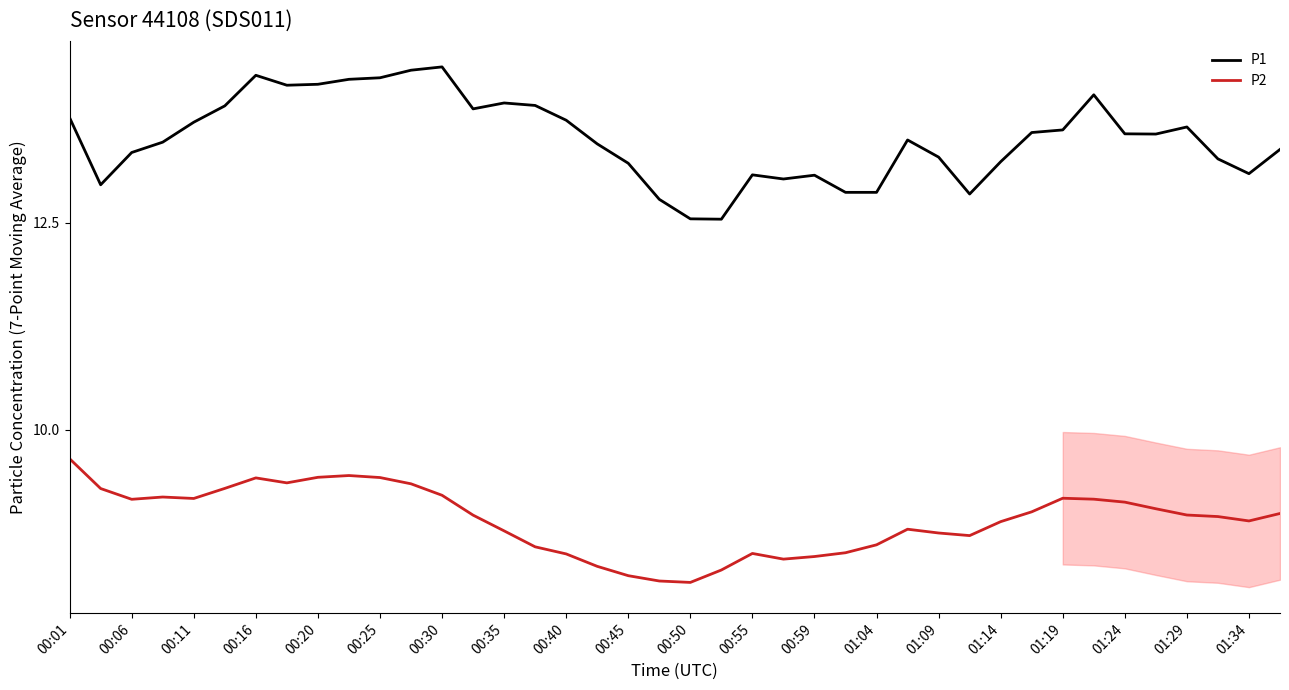

What is the value of the P1 point at the 14th from the left?

13.9